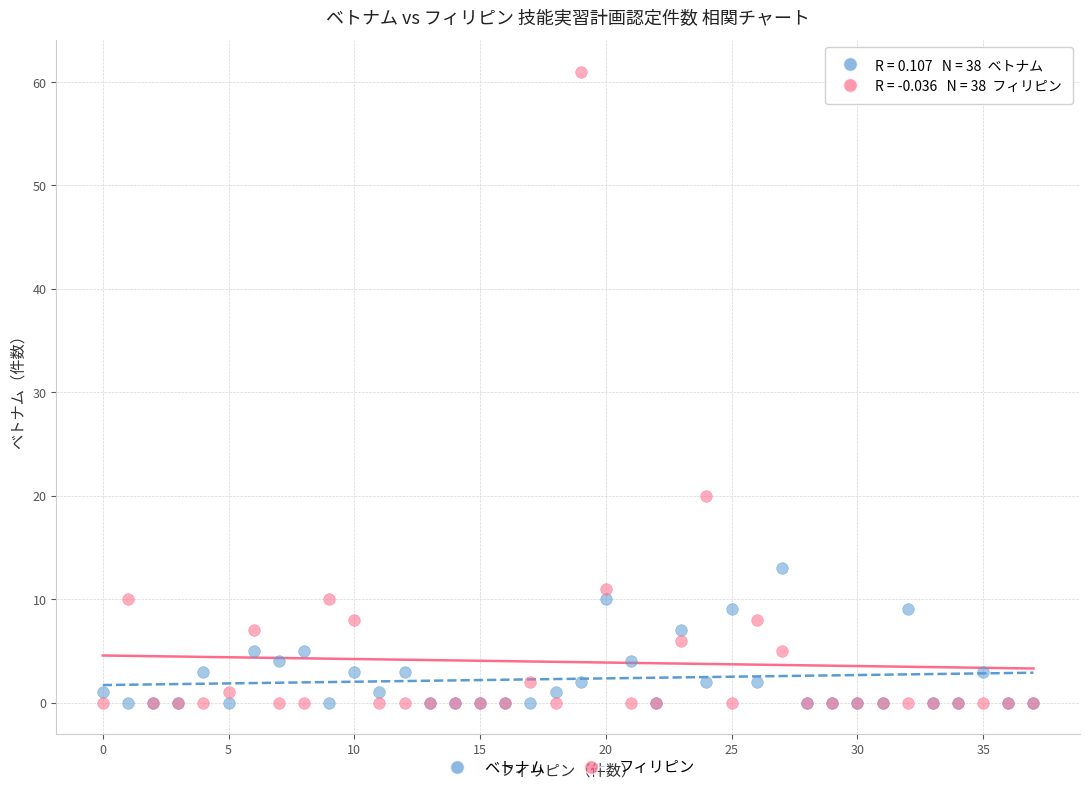

Which series contains the highest Y value?

フィリピン